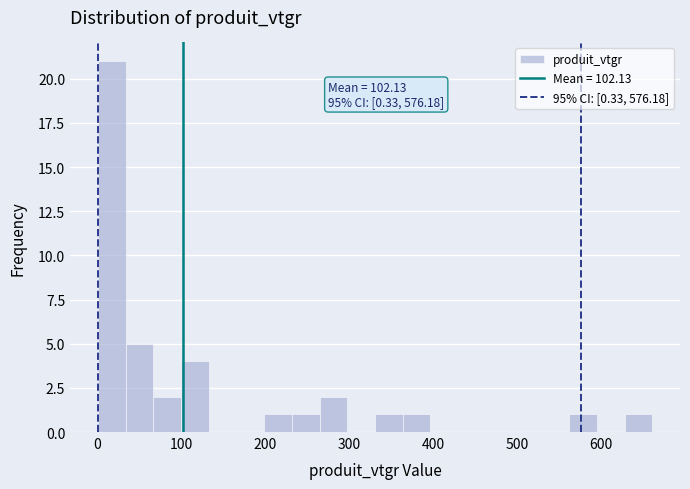

Read against the x-axis, roughly where is the centre of the tallest bar?

20